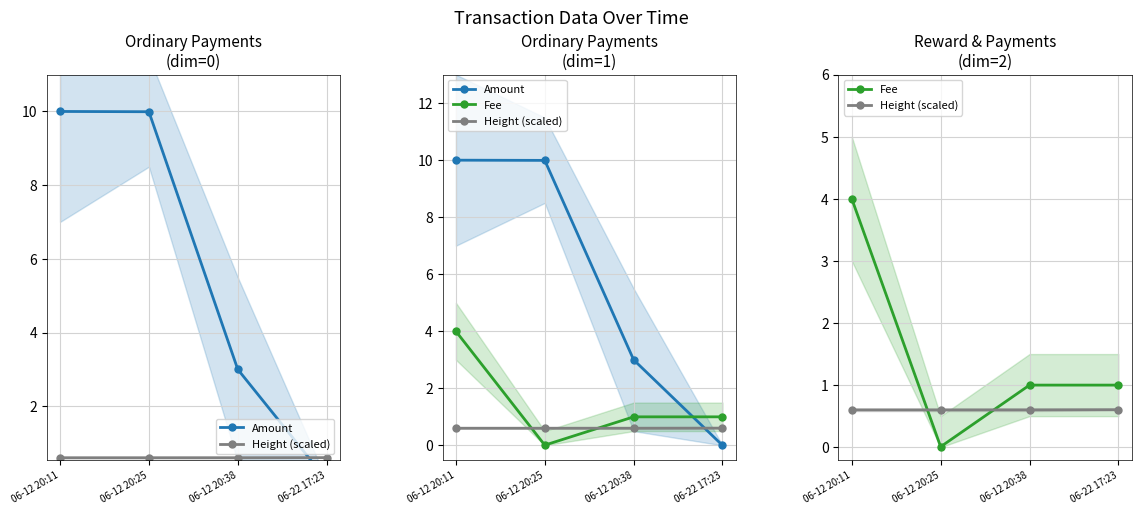

How many values in Amount are above zero?

3